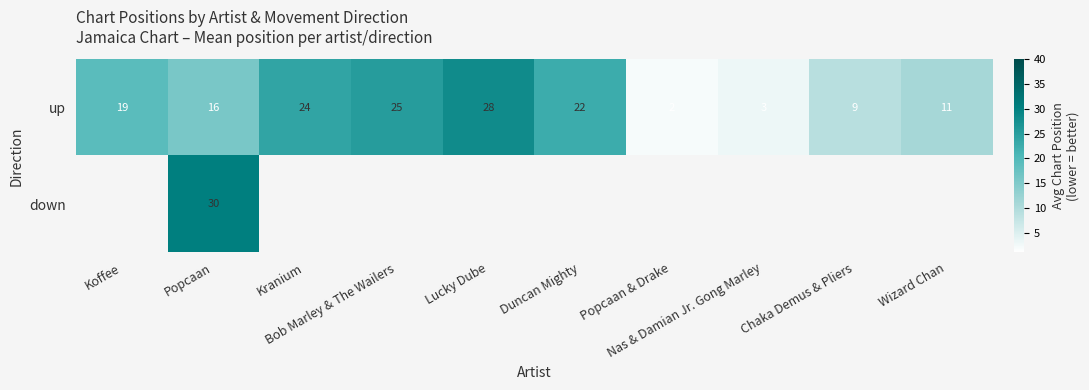

Which series has the largest total across all categories?

up